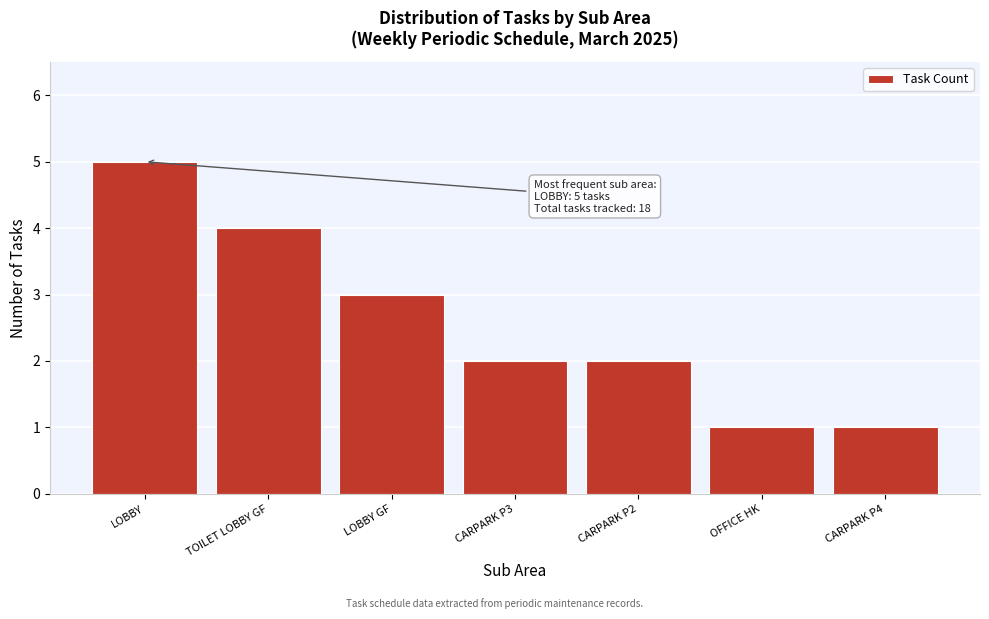

Reading left to right, extract all data points from this chart.

5	4	3	2	2	1	1